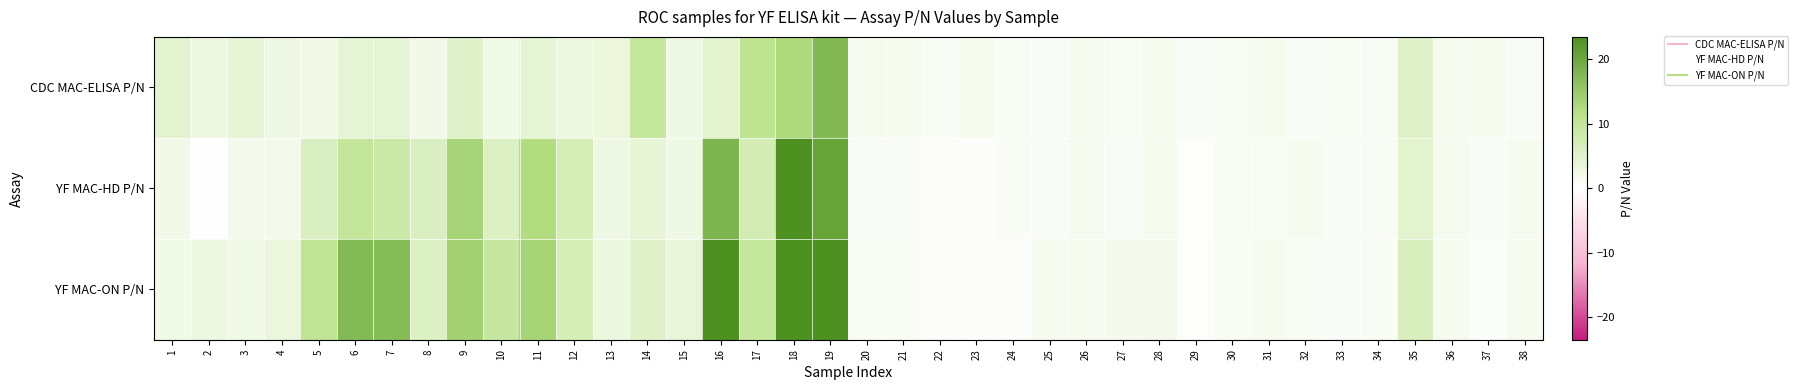

What is the greatest value displayed?

56.1